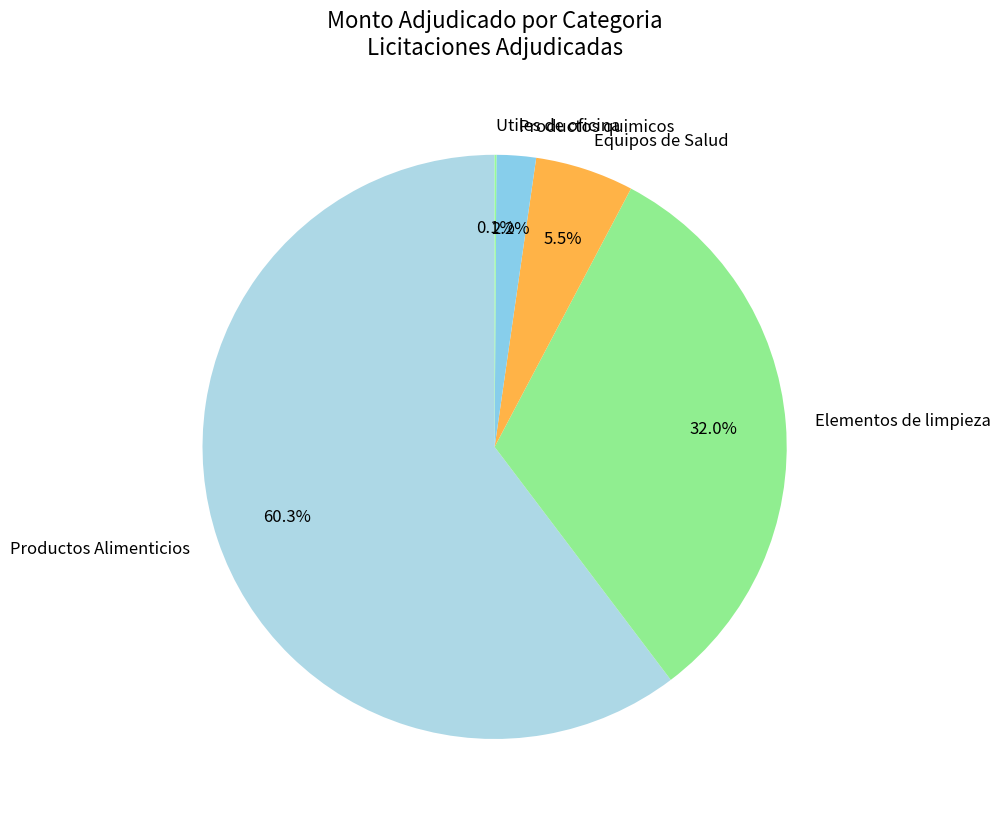

Which category has the biggest portion of the pie?

Productos Alimenticios